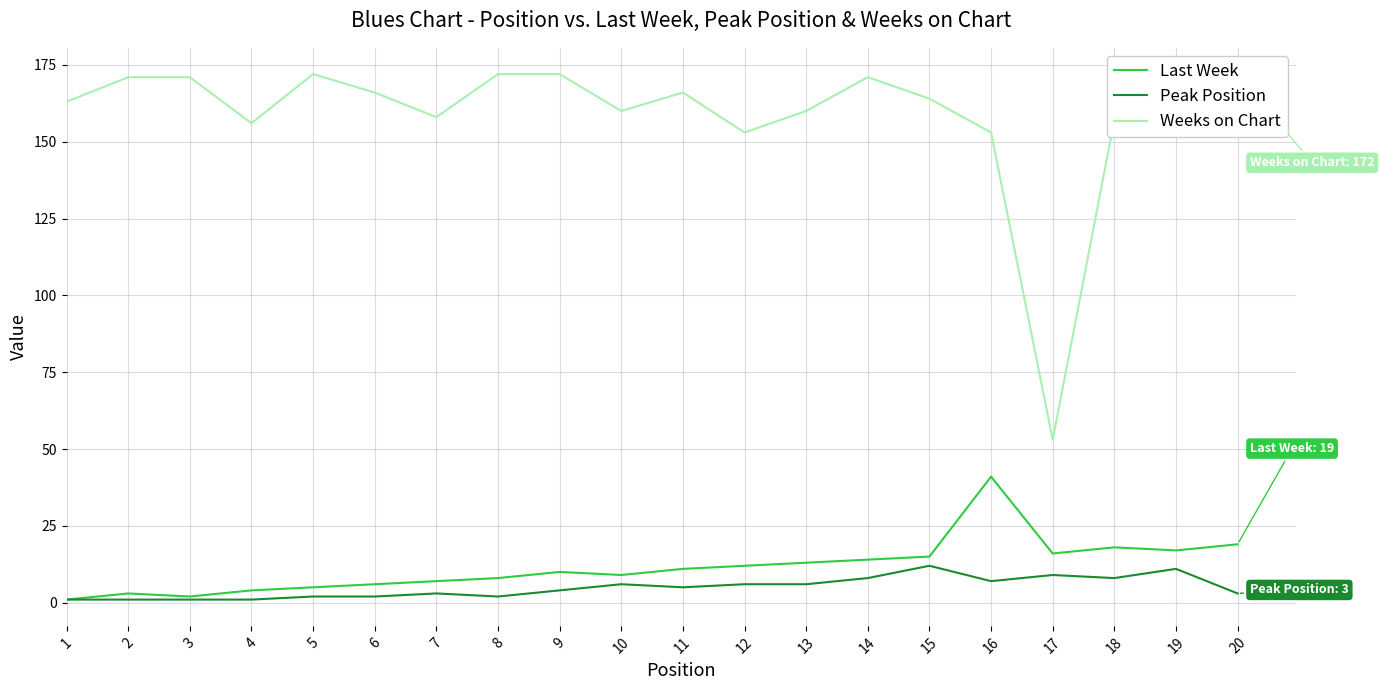

Is this an area chart (filled region under the line)?

No